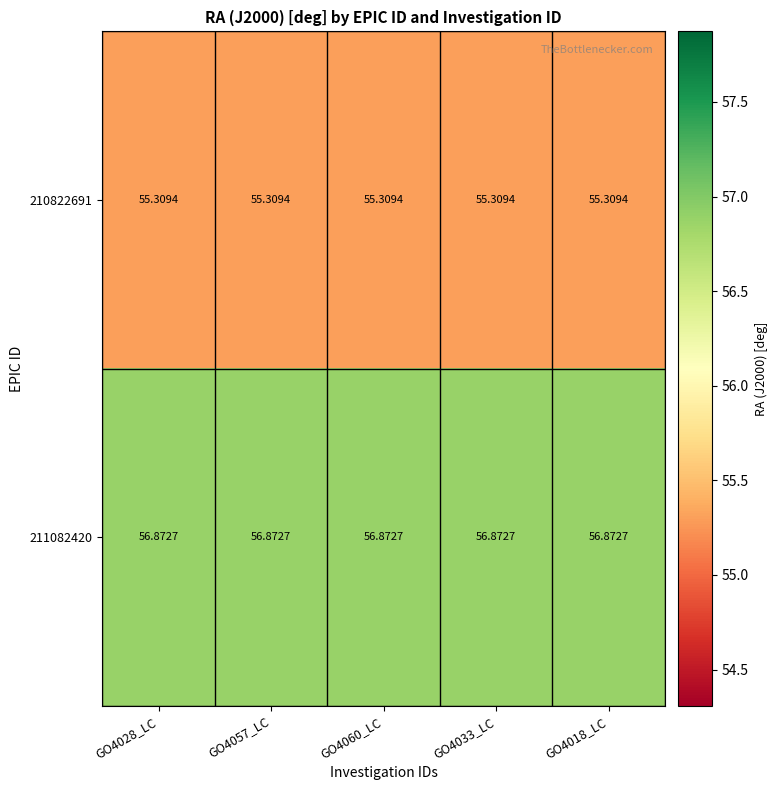

Is the value of 211082420 at GO4018_LC greater than the value of 210822691 at GO4033_LC?

Yes